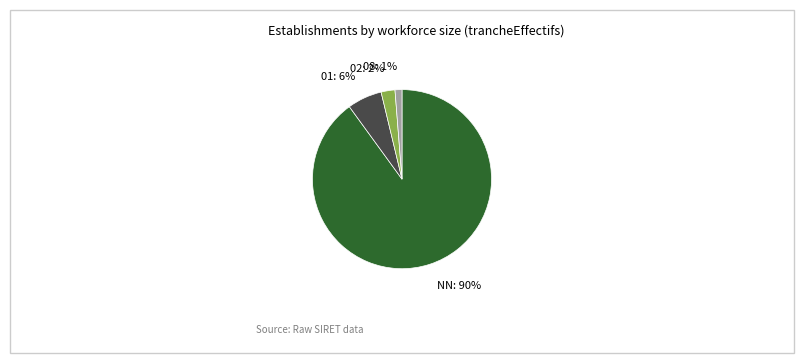

Does any single category account for the majority?

Yes